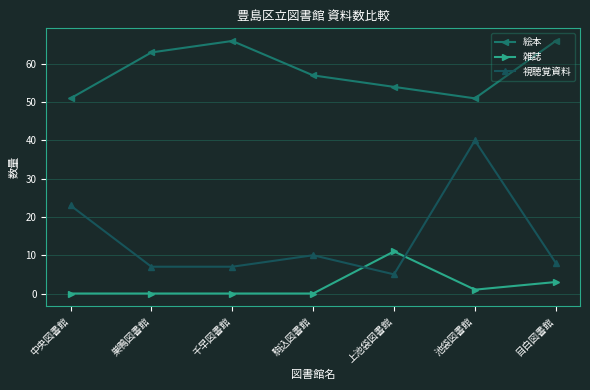

Does the chart have visible grid lines?

Yes